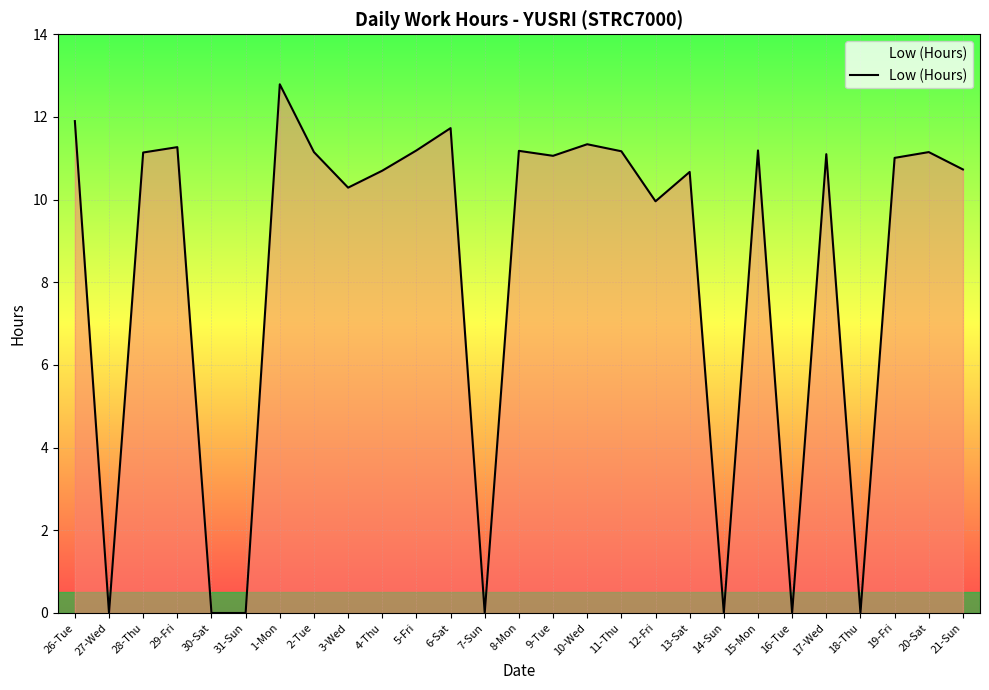

What is the difference between the maximum and second lowest values?

12.8